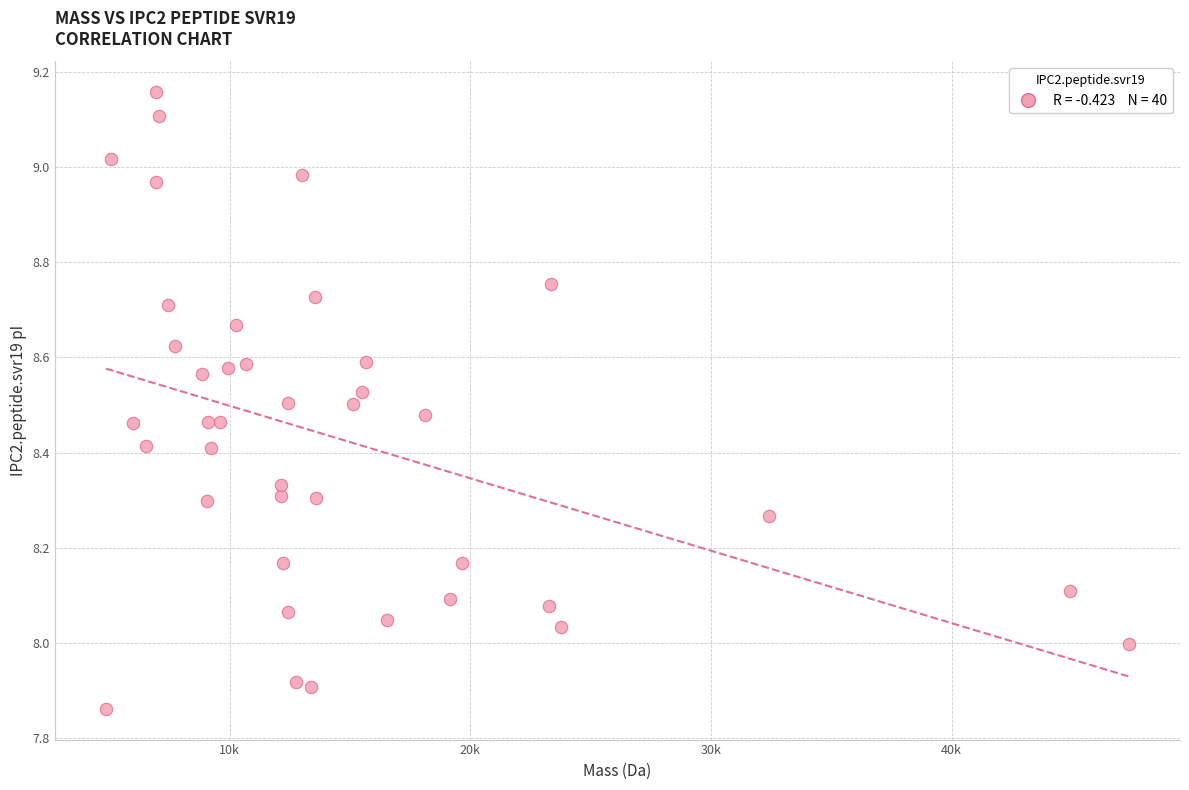

What is the range of Y values (max minus min)?

1.3